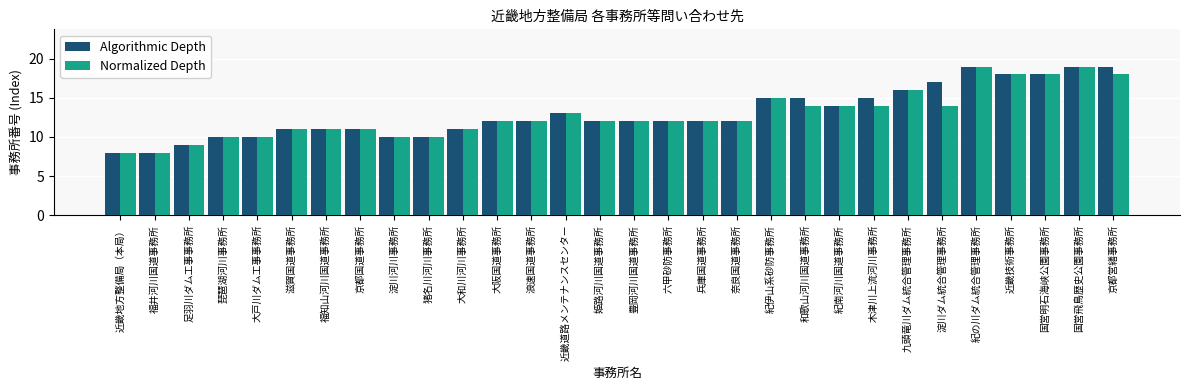

Reading right to left, what are all the values shown in this chart?

Algorithmic Depth: 19	19	18	18	19	17	16	15	14	15	15	12	12	12	12	12	13	12	12	11	10	10	11	11	11	10	10	9	8	8
Normalized Depth: 18	19	18	18	19	14	16	14	14	14	15	12	12	12	12	12	13	12	12	11	10	10	11	11	11	10	10	9	8	8